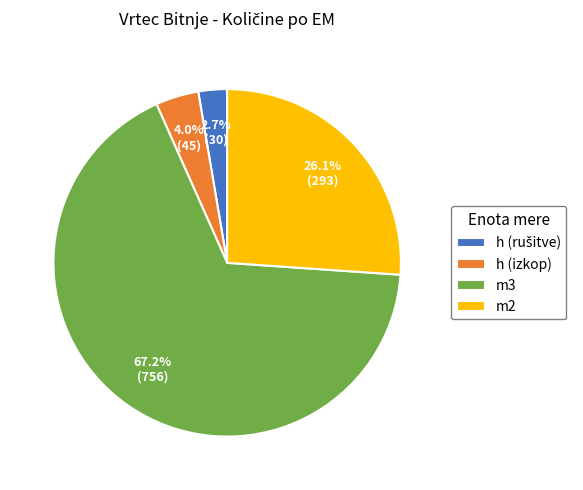

What is the largest slice in the pie chart?

m3